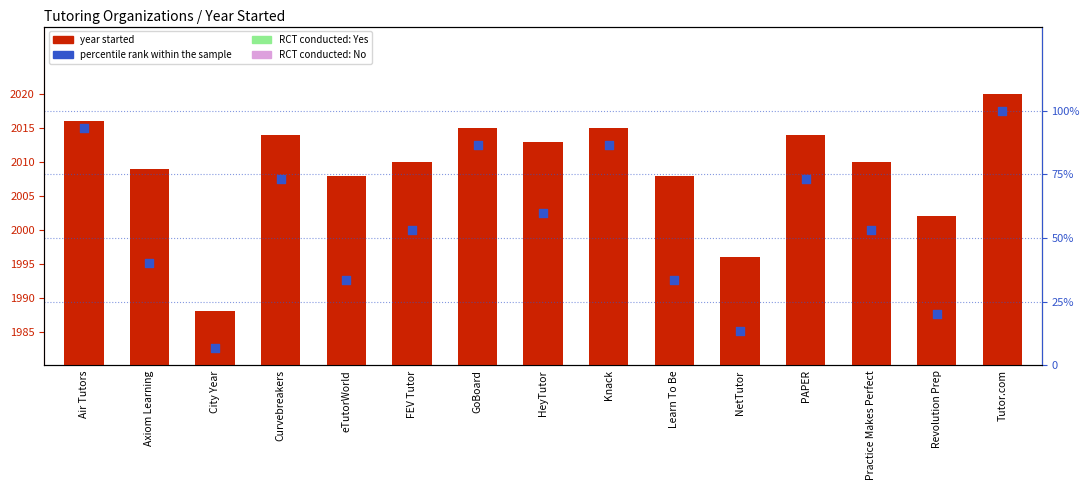

Is the value of year started at eTutorWorld greater than the value of percentile rank within the sample at PAPER?

Yes